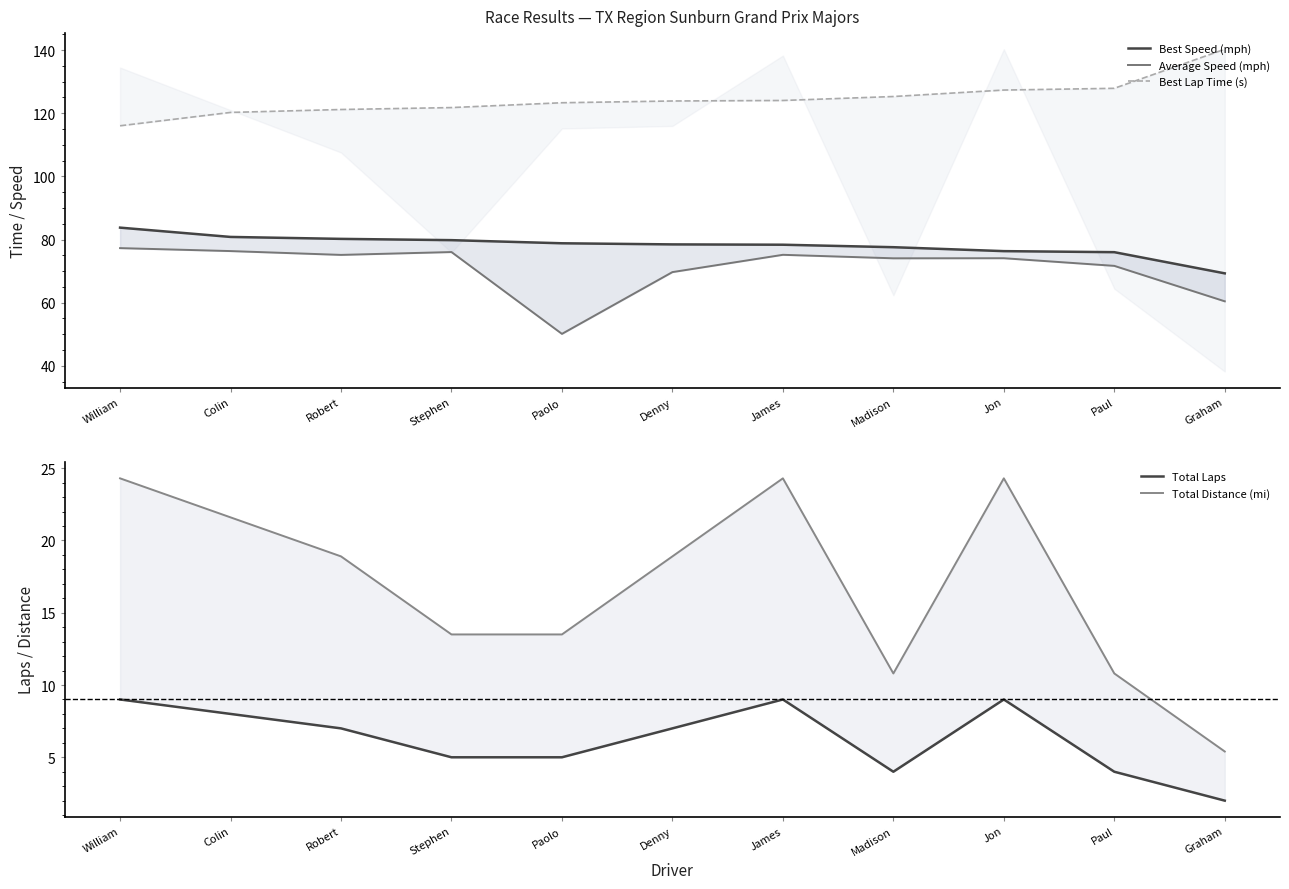

At which label does Best Lap Time (s) reach its minimum?

William